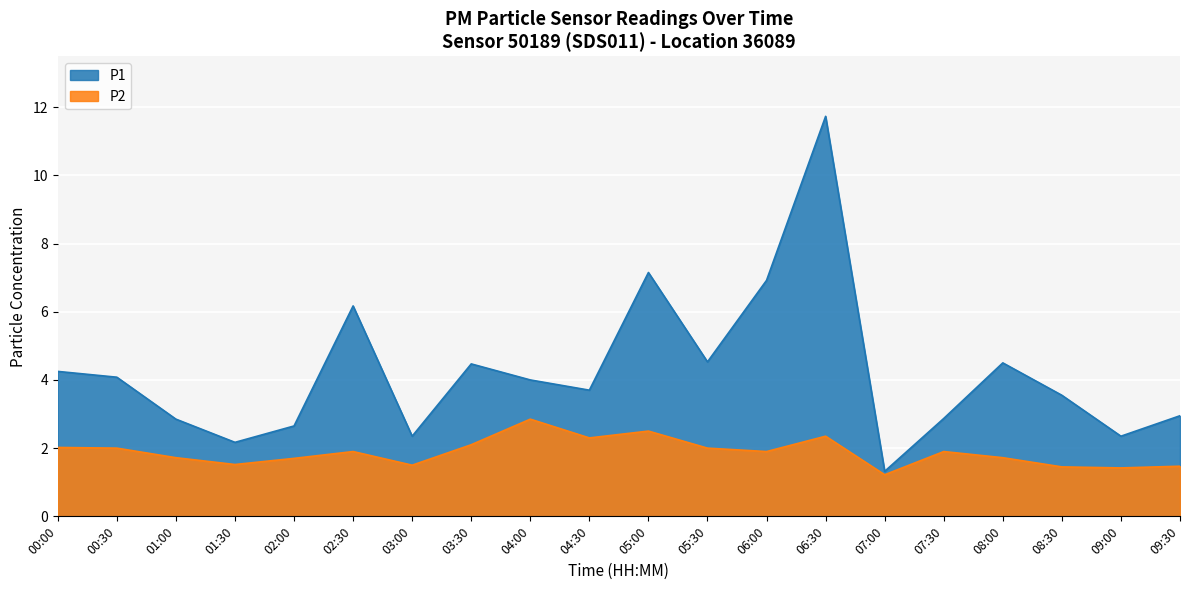

What is the maximum value for P2?

2.9